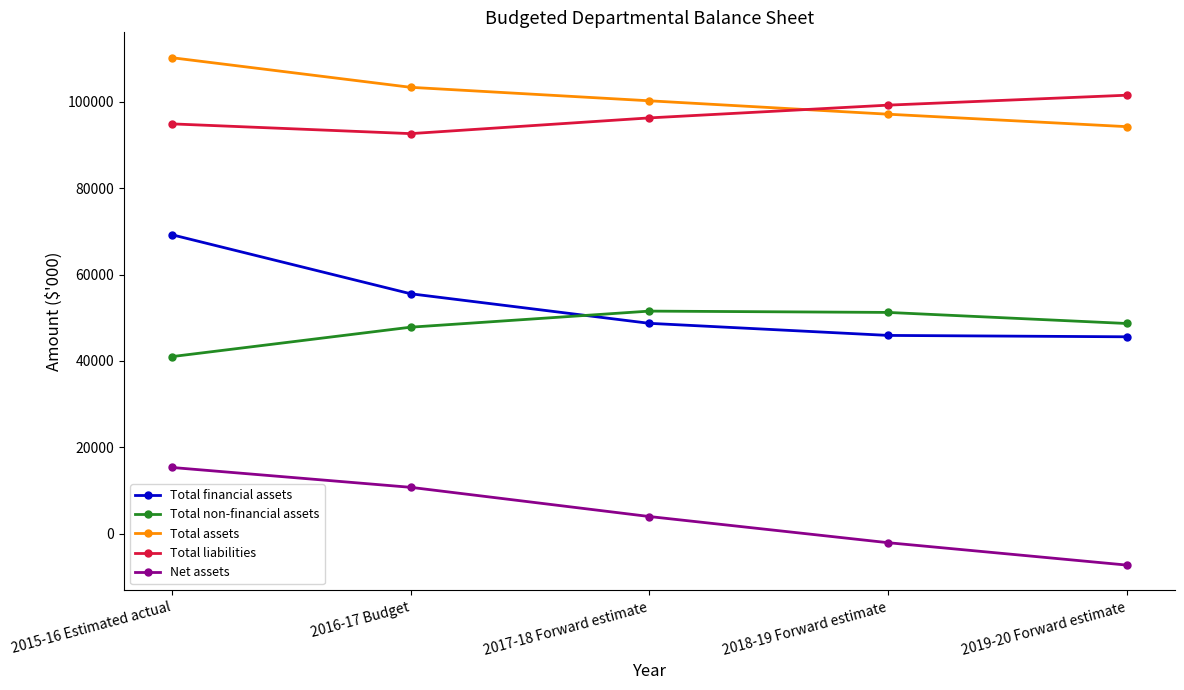

How many lines are shown in the chart?

5